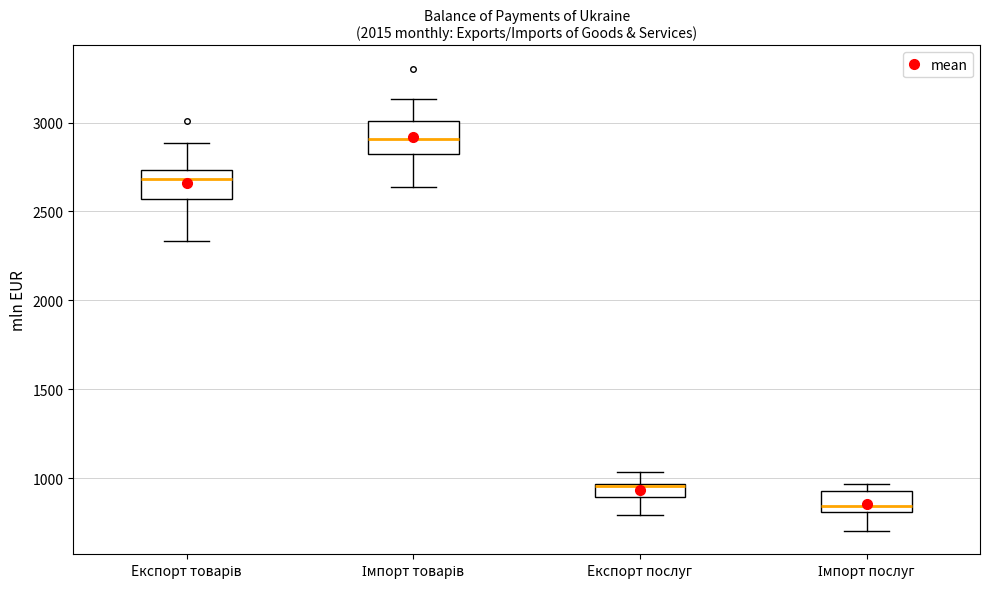

Which box has the highest median line?

Імпорт товарів